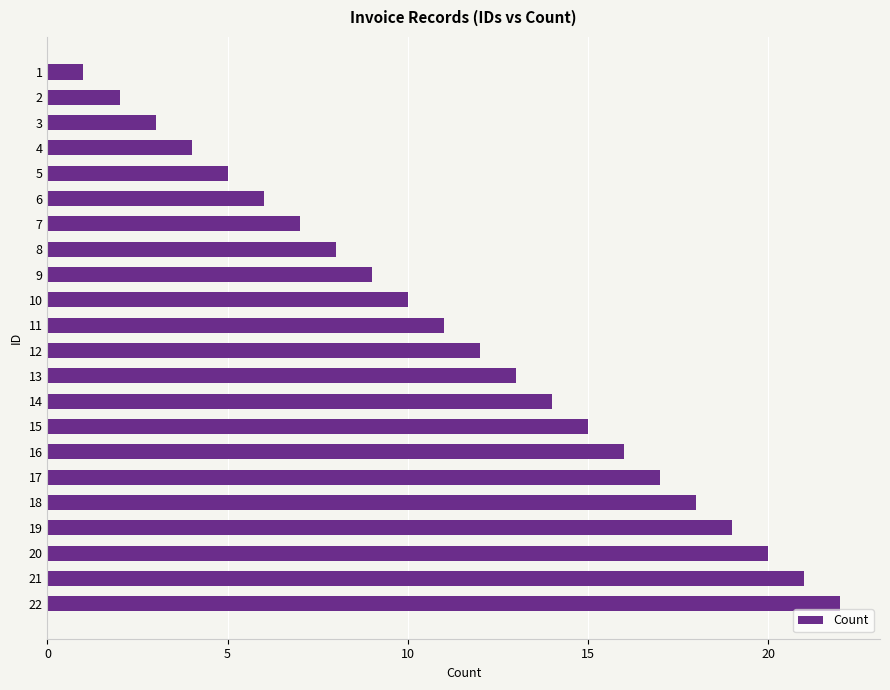

What is the smallest value displayed?

1